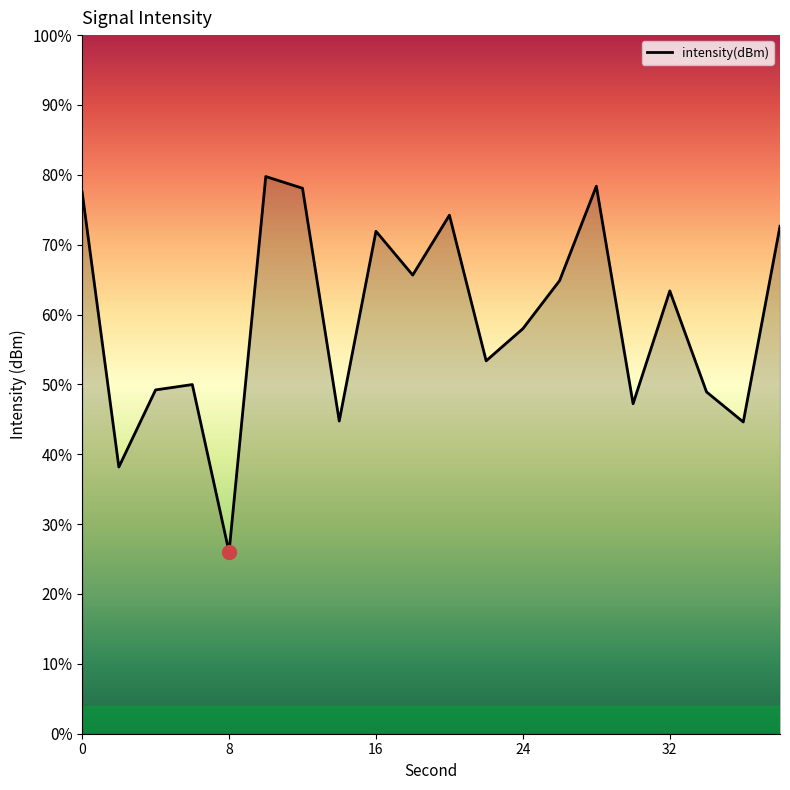

Reading left to right, list all the values displayed in this chart.

-121.7	-133.5	-130.2	-130.0	-137.2	-121.1	-121.6	-131.6	-123.4	-125.3	-122.7	-129.0	-127.6	-125.5	-121.5	-130.8	-126.0	-130.3	-131.6	-123.2